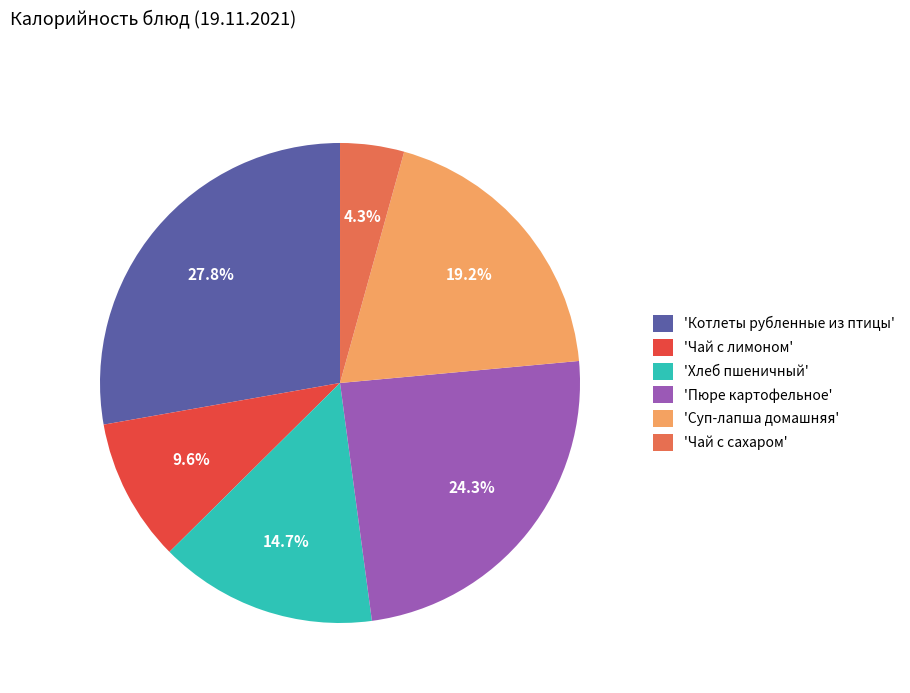

Count the number of slices in the pie.

6